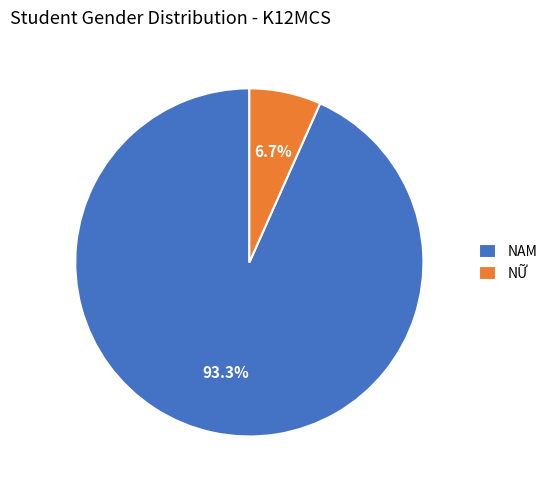

How much of the chart is everything except NAM?

6.7%